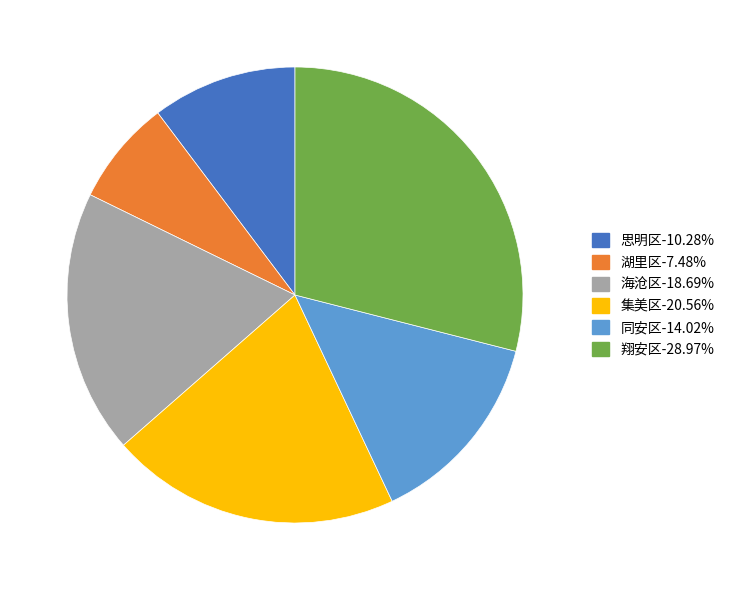

Does 海沧区 account for over 50% of the chart?

No